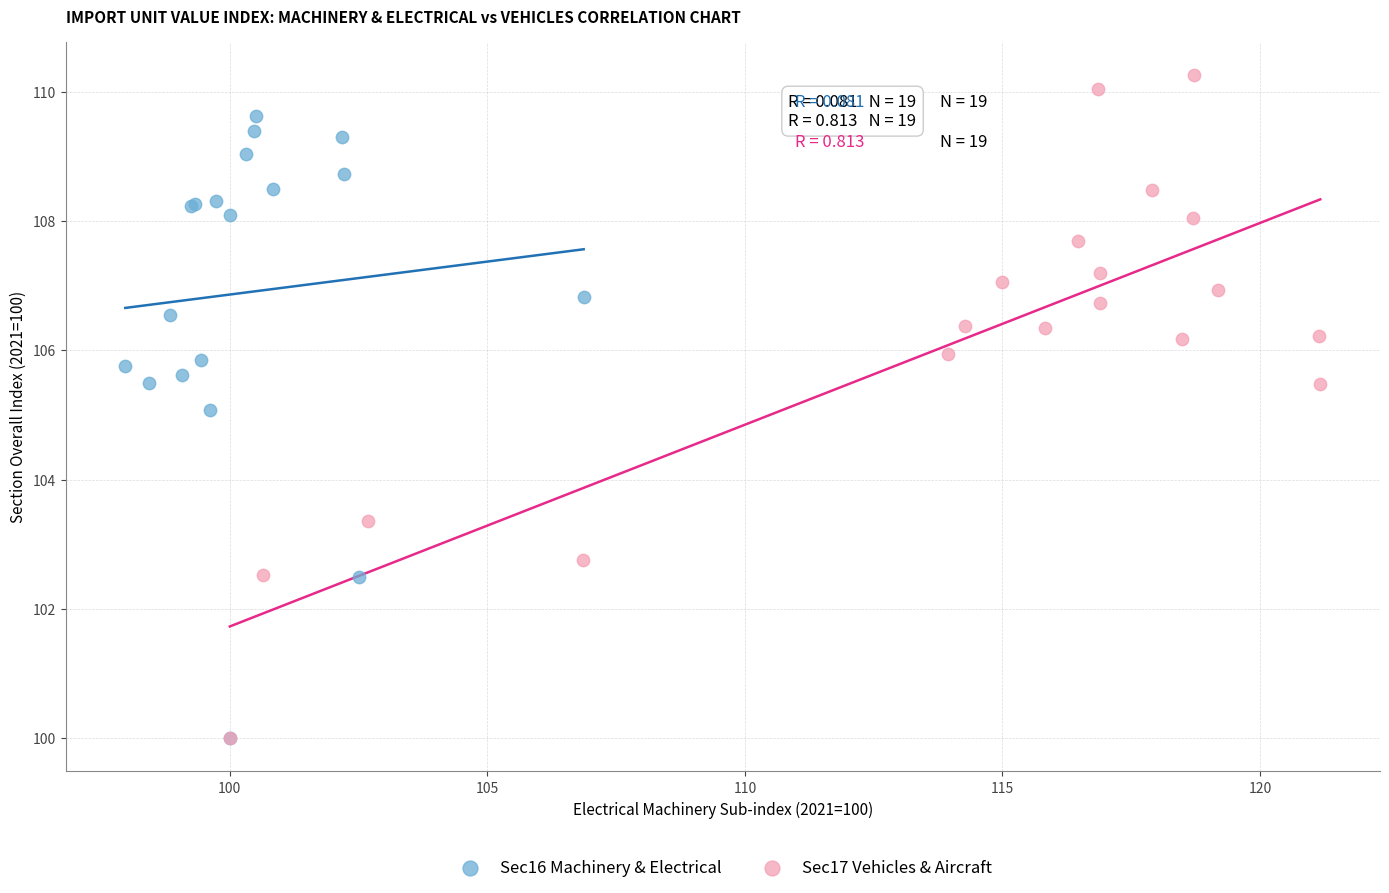

Which series has the widest spread of Y values?

Sec17 Vehicles & Aircraft